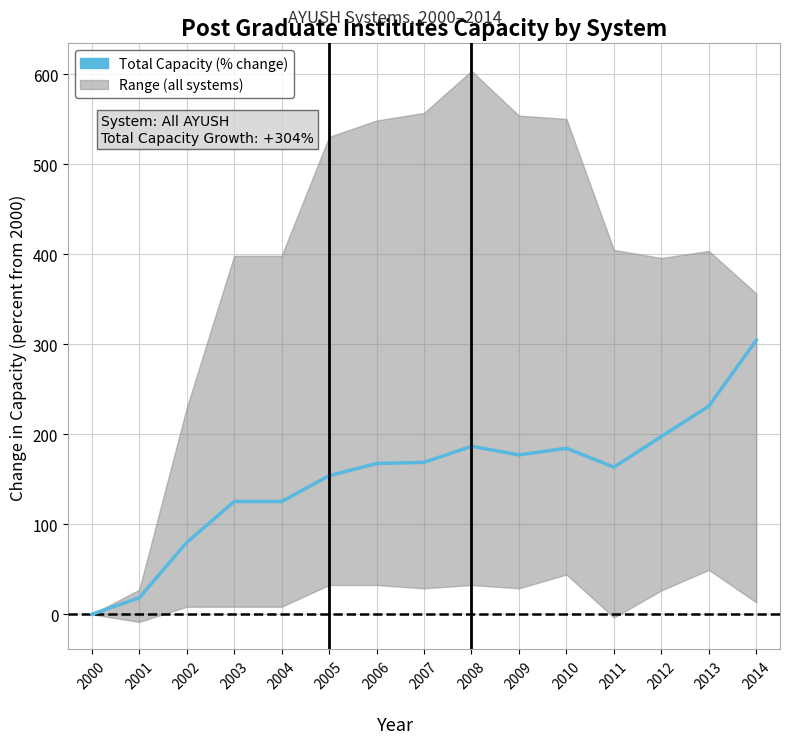

What is the value of the 10th point from the left?

177.1